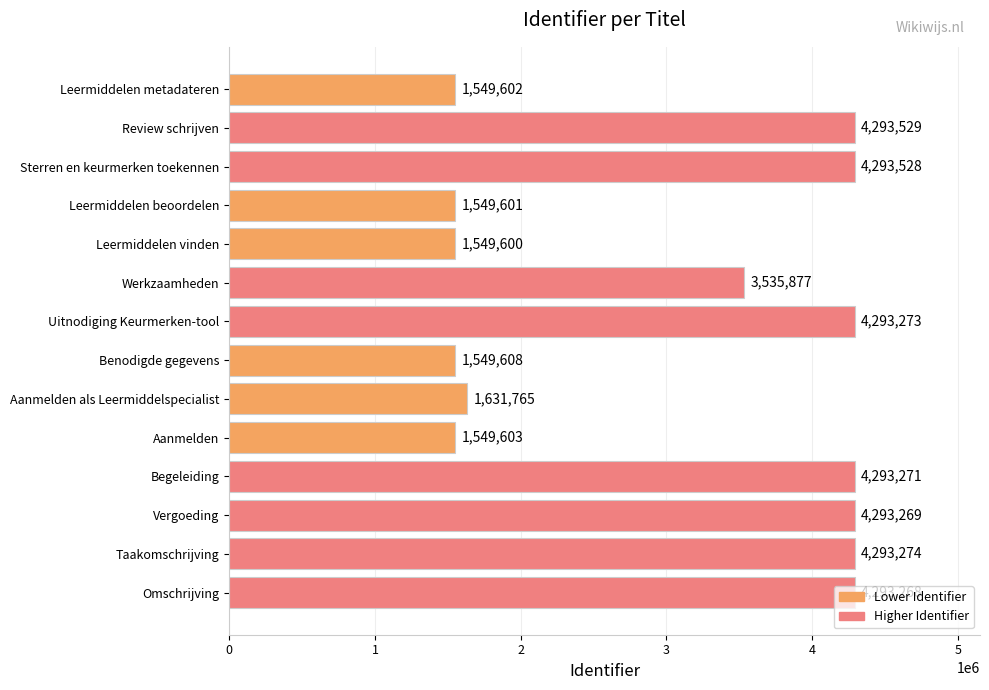

Which label corresponds to the smallest value in the chart?

Leermiddelen vinden